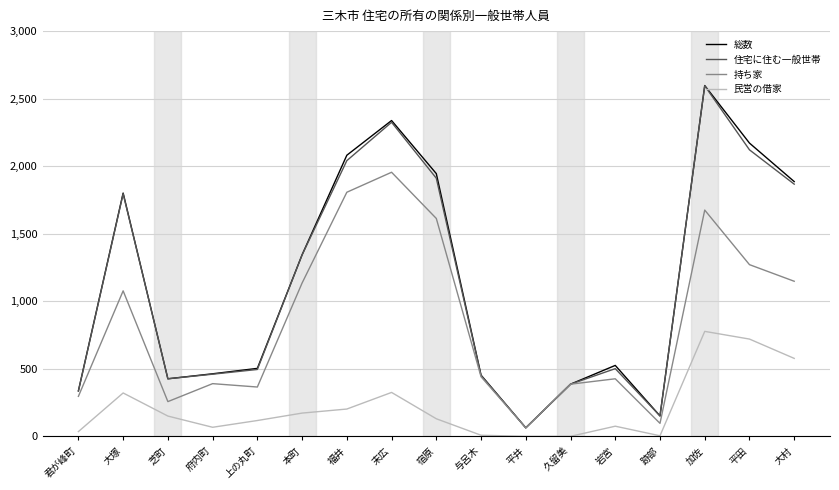

True or false: 総数 and 民営の借家 cross at least once.

False